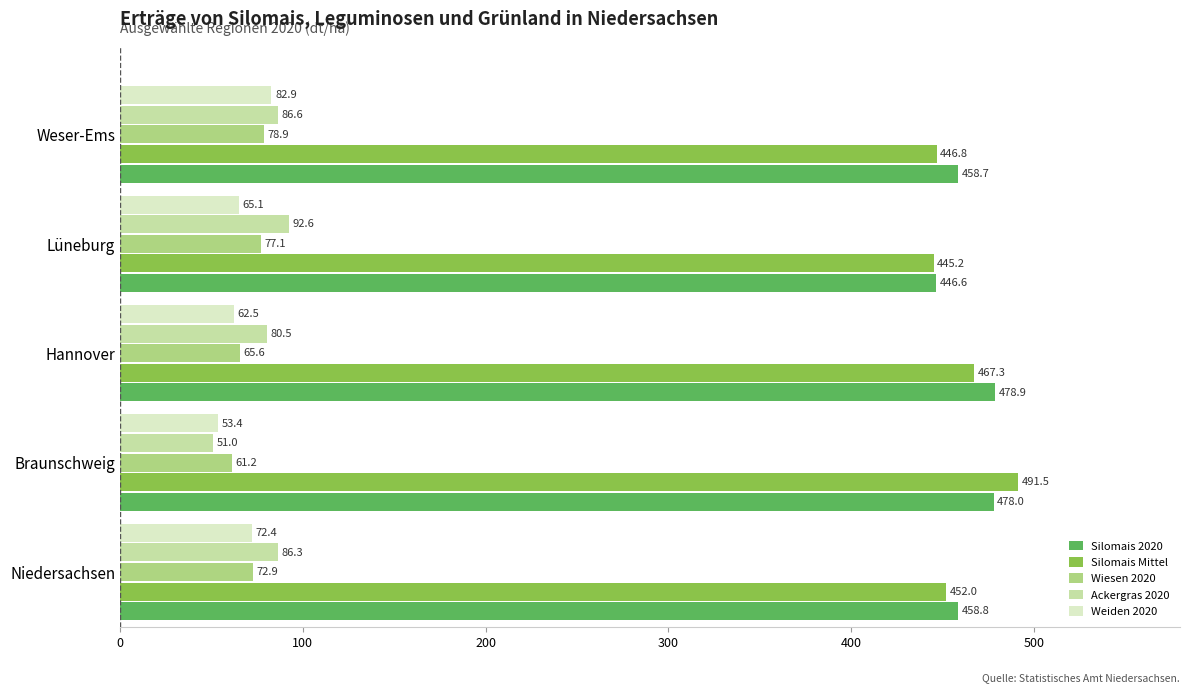

Which category has the lowest value in the Wiesen 2020 series?

Braunschweig